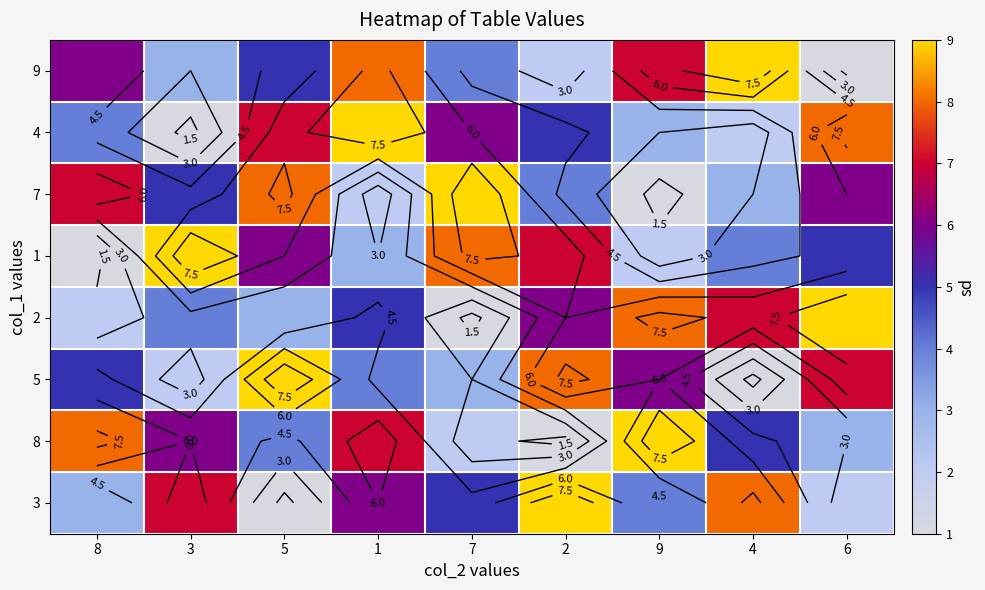

What is the maximum value for 1?

9